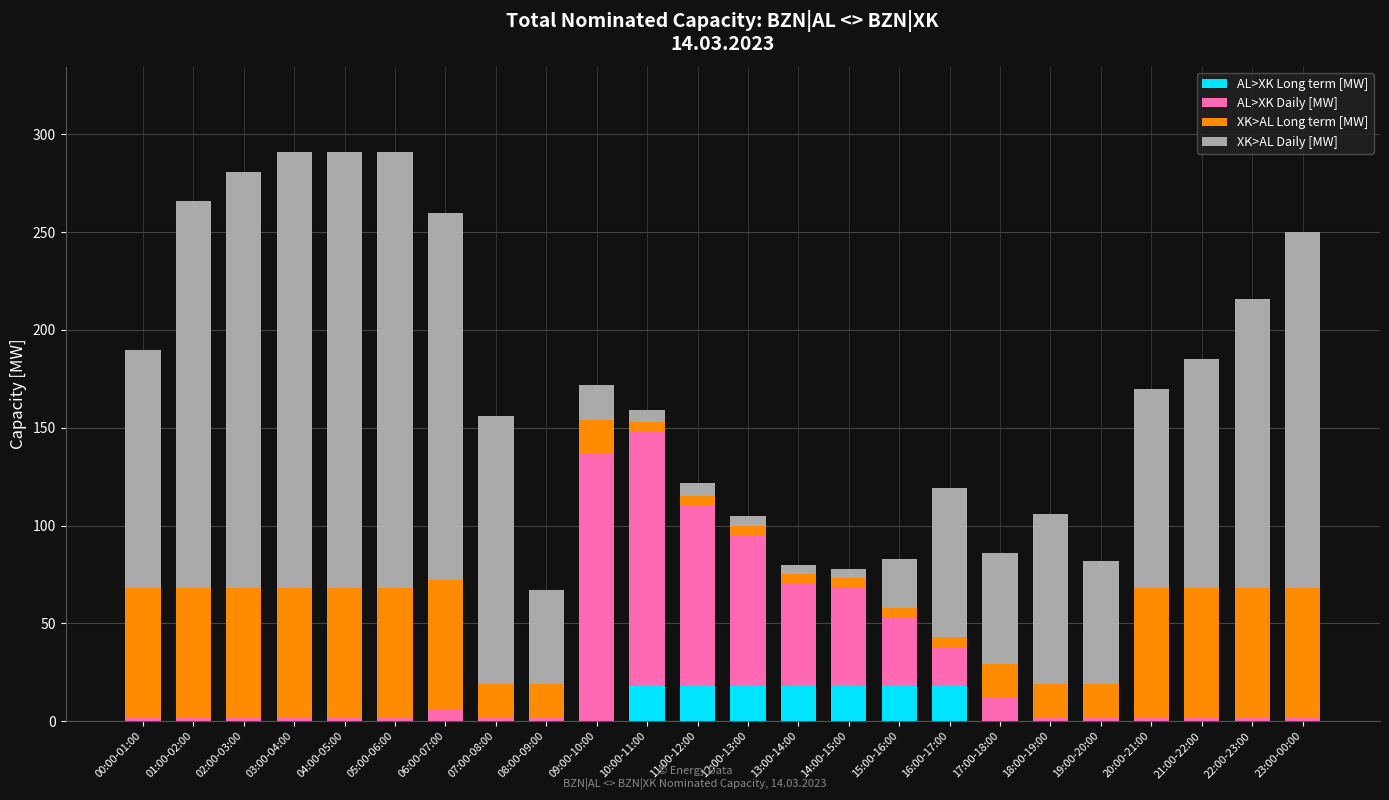

The AL>XK Long term [MW] series shows -12 at 01:00-02:00. True or false?

False